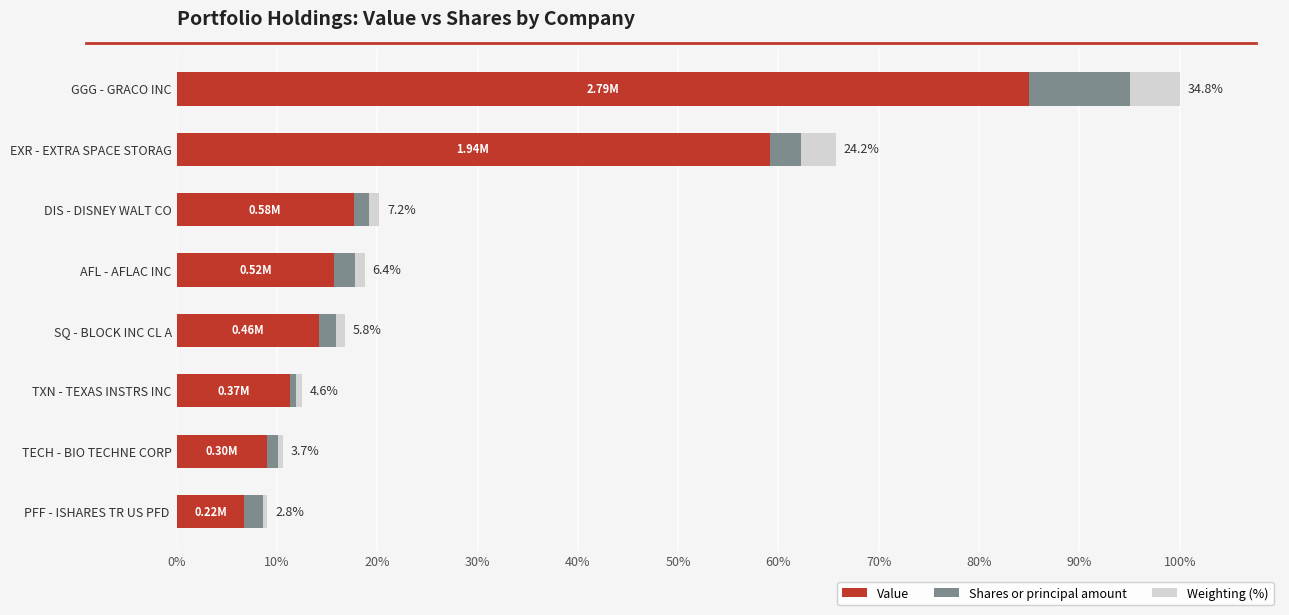

Which category has the lowest value in the Value series?

PFF - ISHARES TR US PFD 